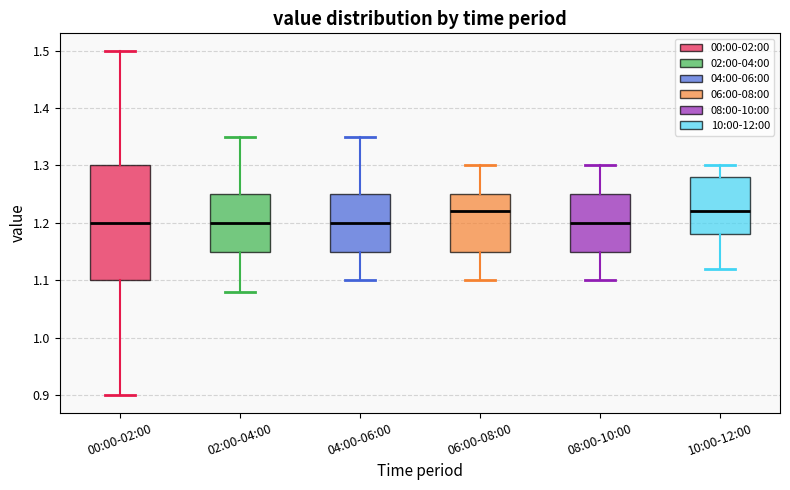

Reading left to right, read every box against the y-axis: the position of its median line, the range the box covers, and the ends of its whiskers. The values are not printed on the chart, so give them approximately, as read against the axis.

00:00-02:00: median 1.20, box 1.10 to 1.30, whiskers 0.90 to 1.50
02:00-04:00: median 1.20, box 1.15 to 1.25, whiskers 1.08 to 1.35
04:00-06:00: median 1.20, box 1.15 to 1.25, whiskers 1.10 to 1.35
06:00-08:00: median 1.22, box 1.15 to 1.25, whiskers 1.10 to 1.30
08:00-10:00: median 1.20, box 1.15 to 1.25, whiskers 1.10 to 1.30
10:00-12:00: median 1.22, box 1.18 to 1.28, whiskers 1.12 to 1.30